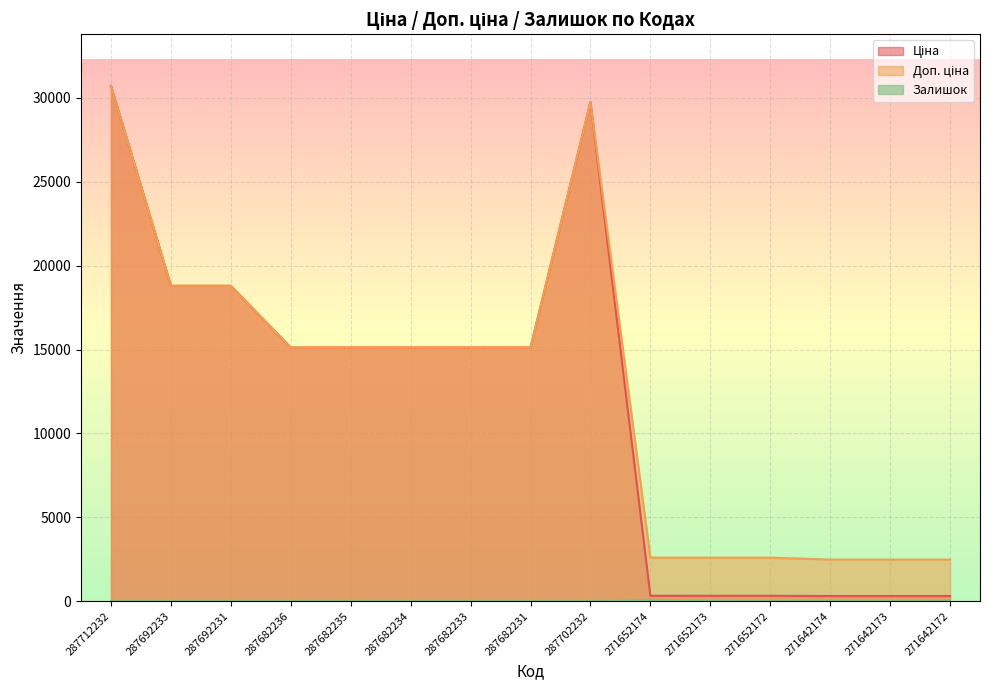

At how many categories does at least one series exceed 2867?

9